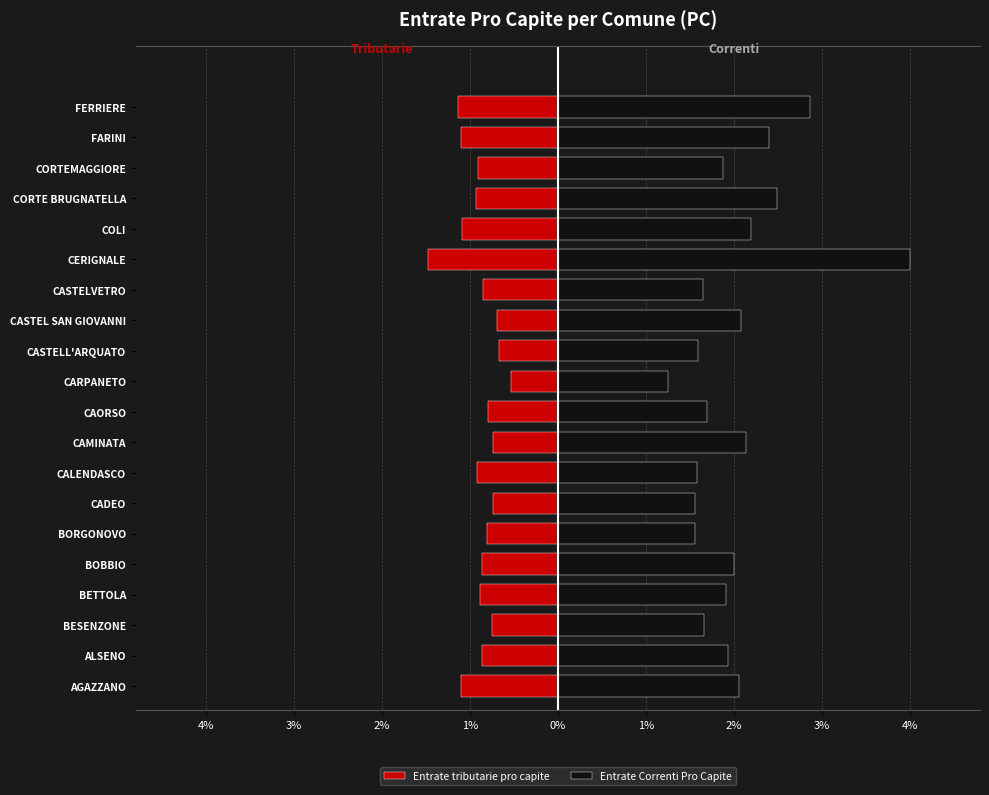

How many bars are there in each group?

2